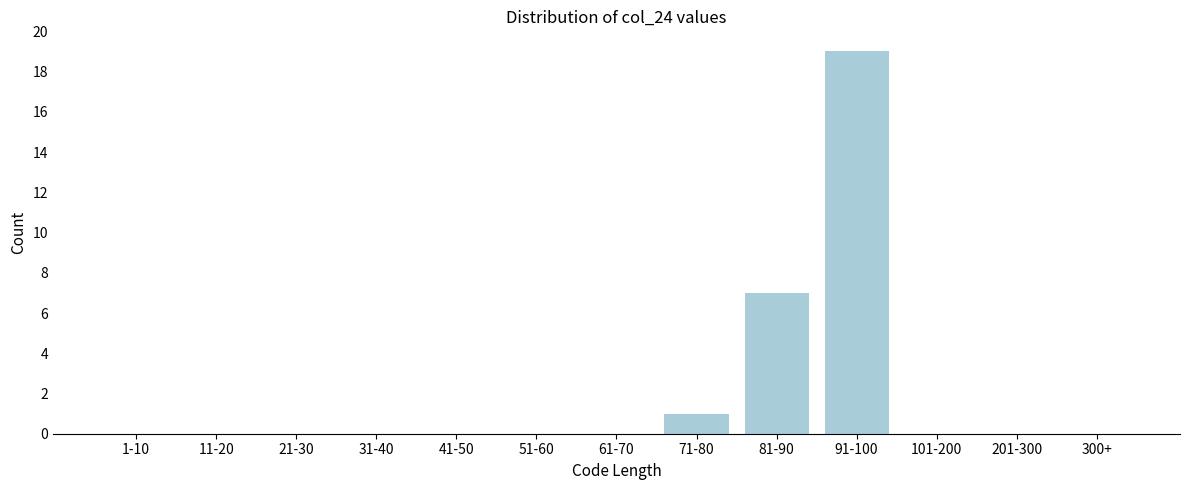

Reading left to right, list all the values displayed in this chart.

1-10=0	11-20=0	21-30=0	31-40=0	41-50=0	51-60=0	61-70=0	71-80=1	81-90=7	91-100=19	101-200=0	201-300=0	300+=0